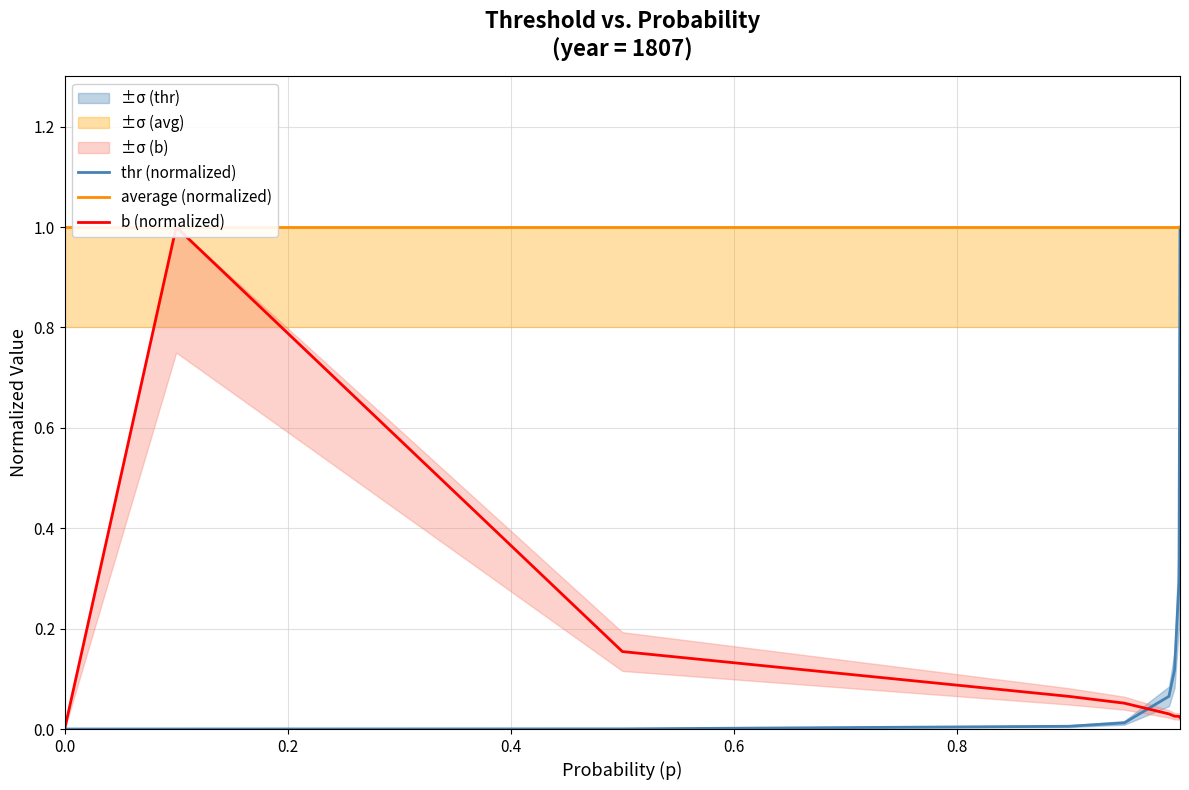

What is the maximum value for thr (normalized)?

1.0